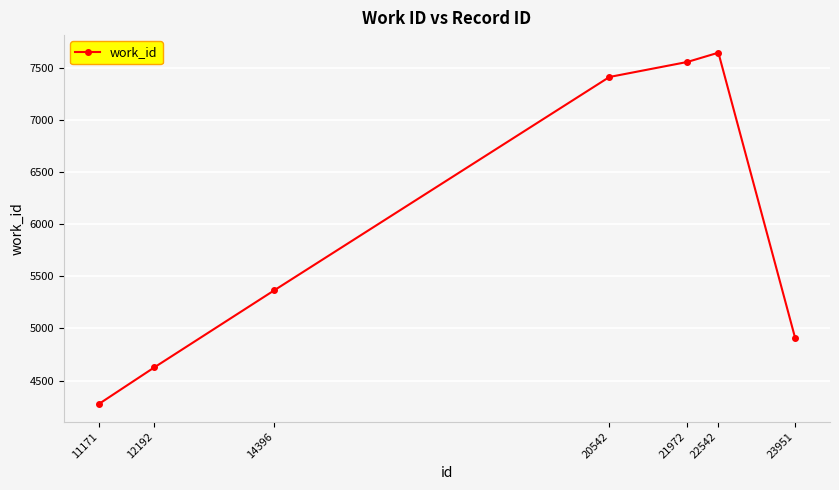

How many lines are shown in the chart?

1